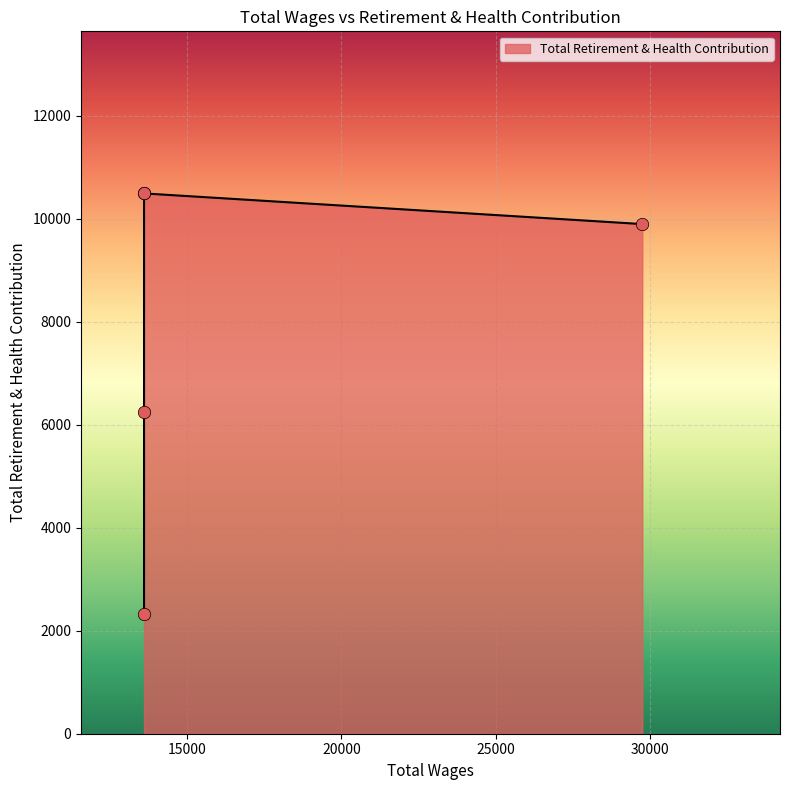

What is the change in value from 29748.0 to 13608.0?

-7566